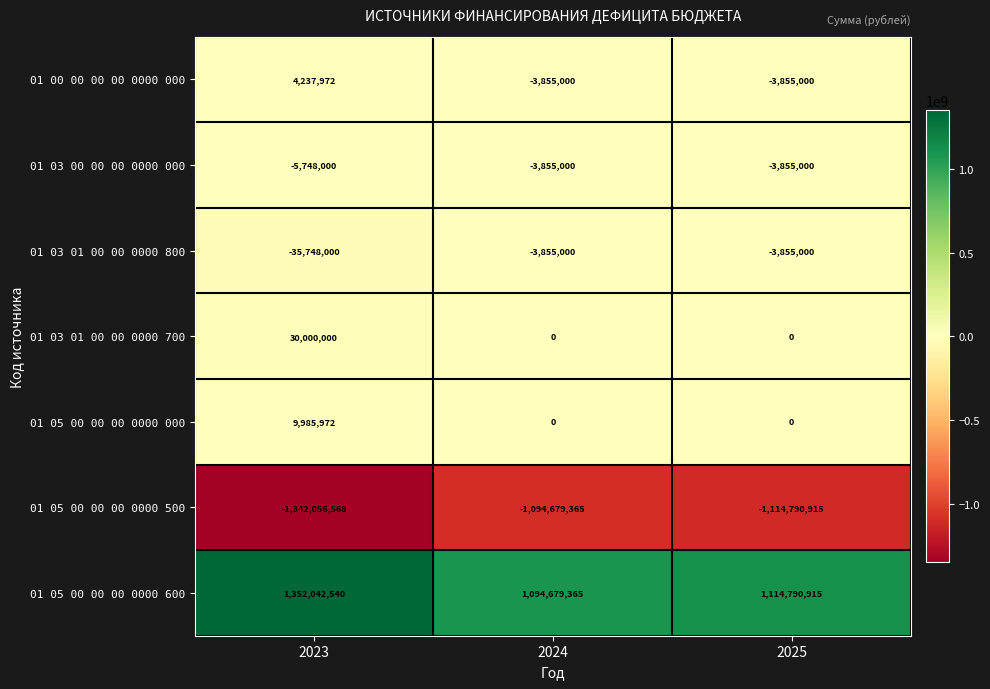

Which series has the largest range (max minus min)?

01 05 00 00 00 0000 600